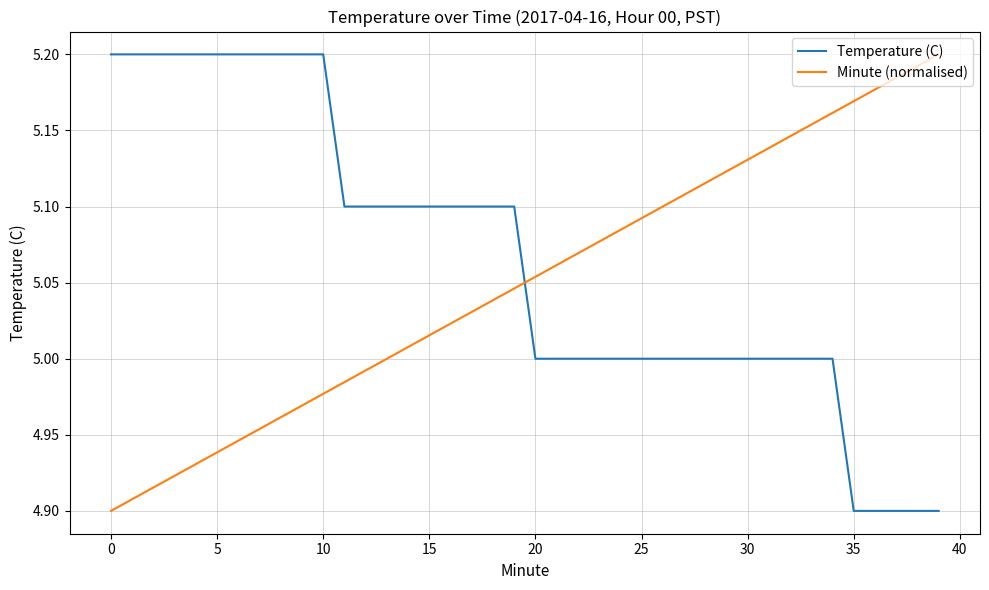

Which series has the largest total across all categories?

Temperature (C)